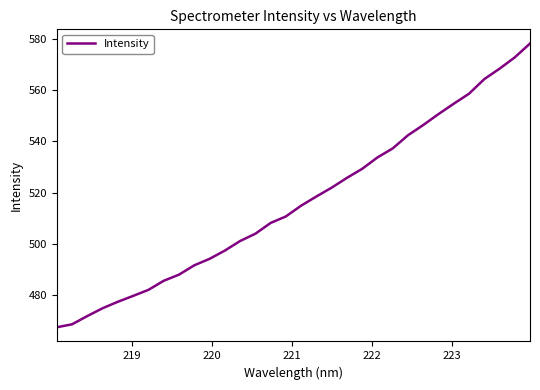

What is the maximum value shown in the chart?

578.4